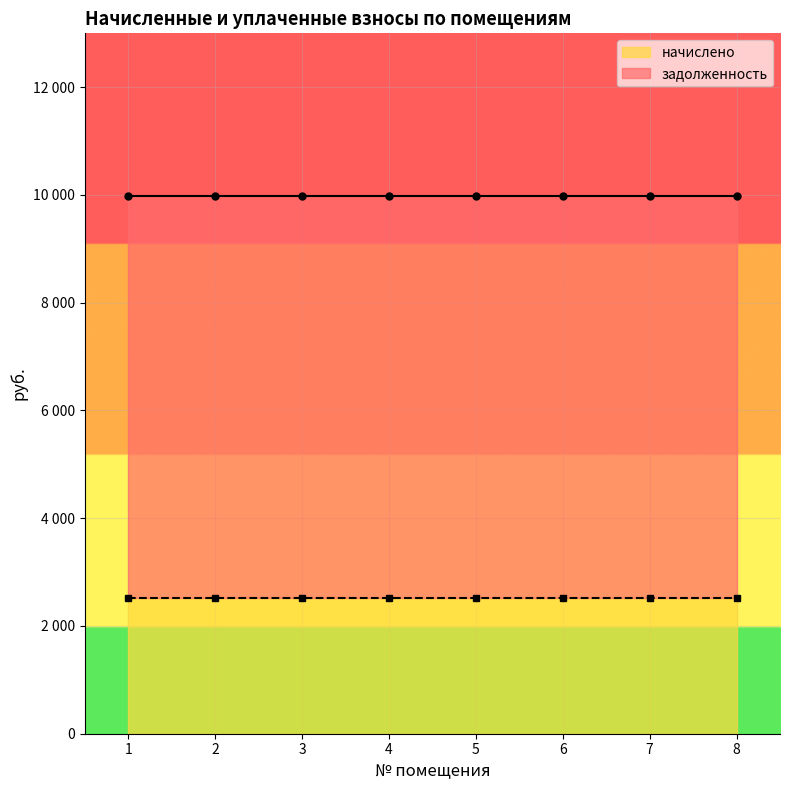

Between 3 and 8, which series saw the biggest shift?

задолженность